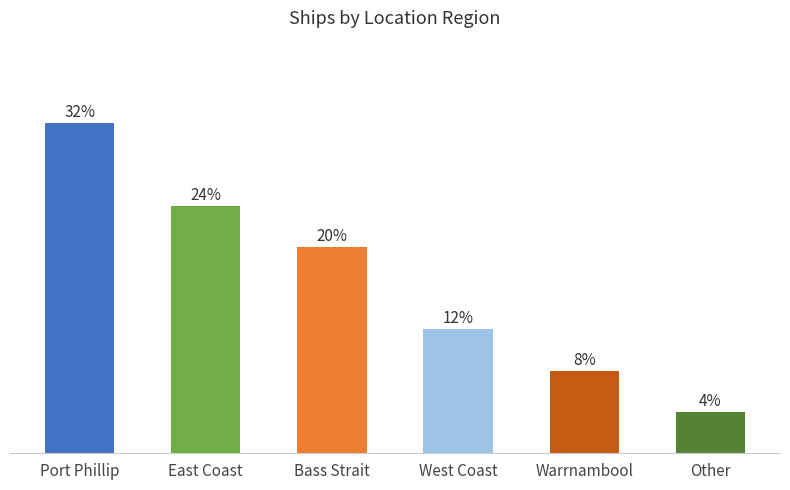

Does the chart contain any negative values?

No